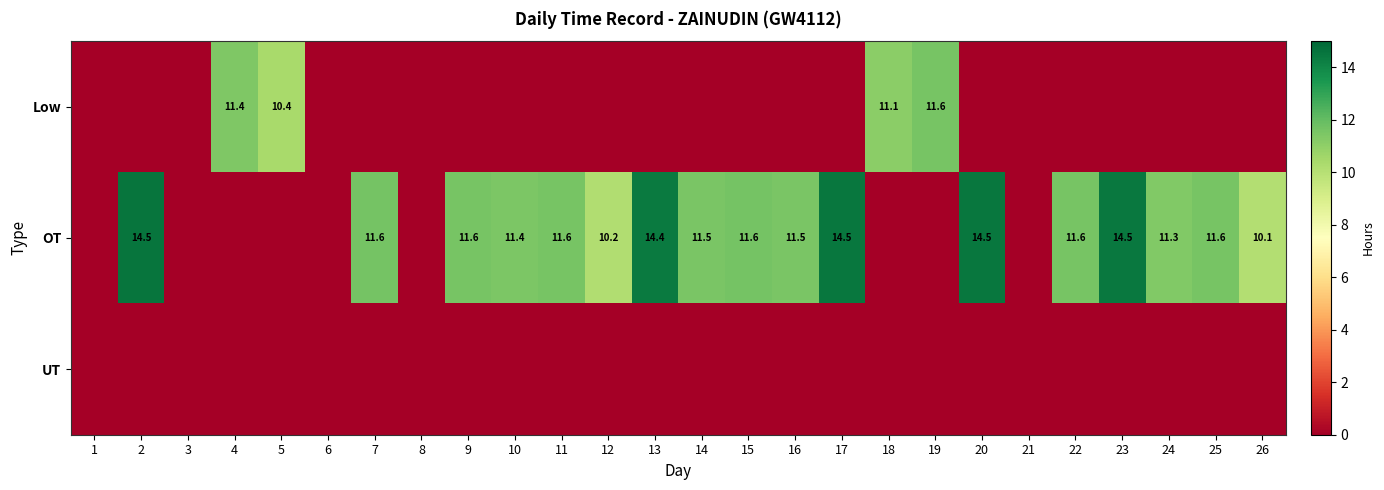

At which category does the chart reach its minimum across all series?

1